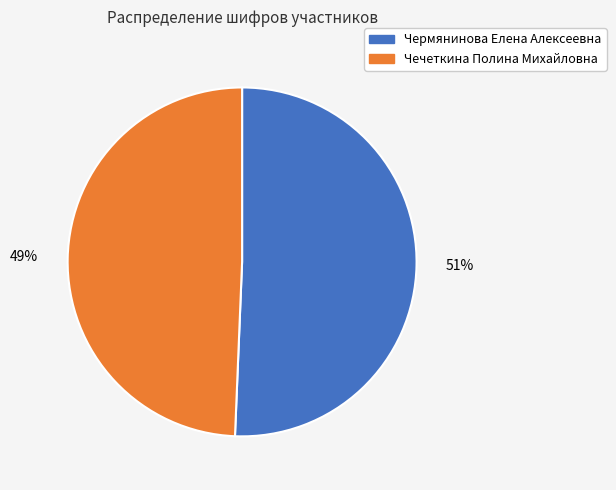

Which category has the smallest portion of the pie?

Чечеткина Полина Михайловна